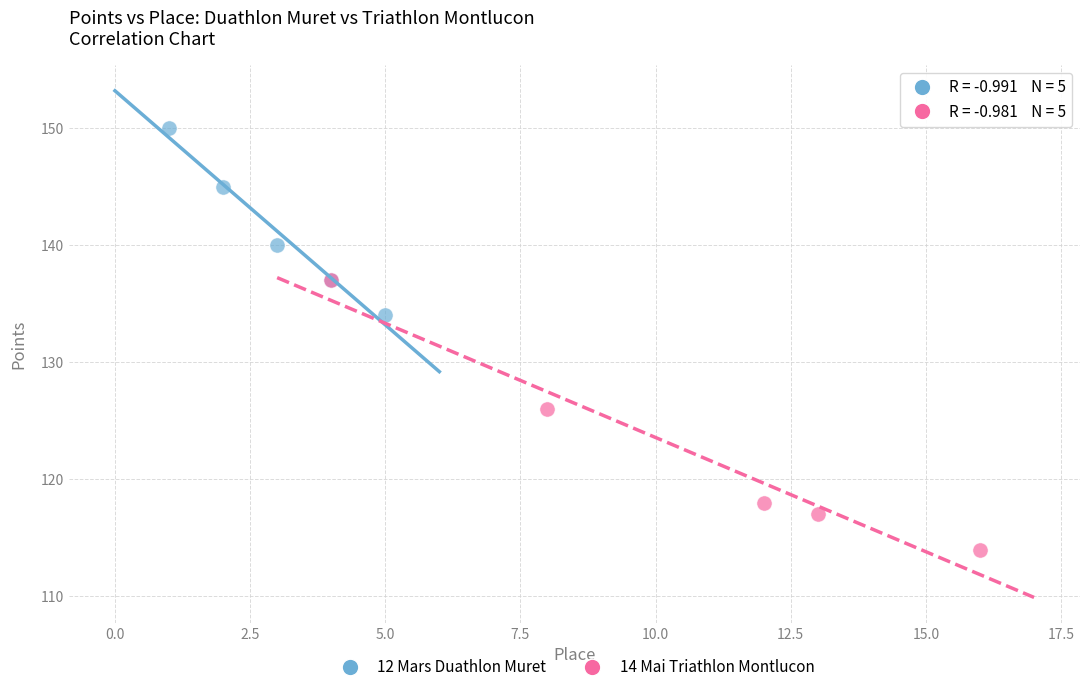

Which series reaches the minimum Y coordinate?

14 Mai Triathlon Montlucon